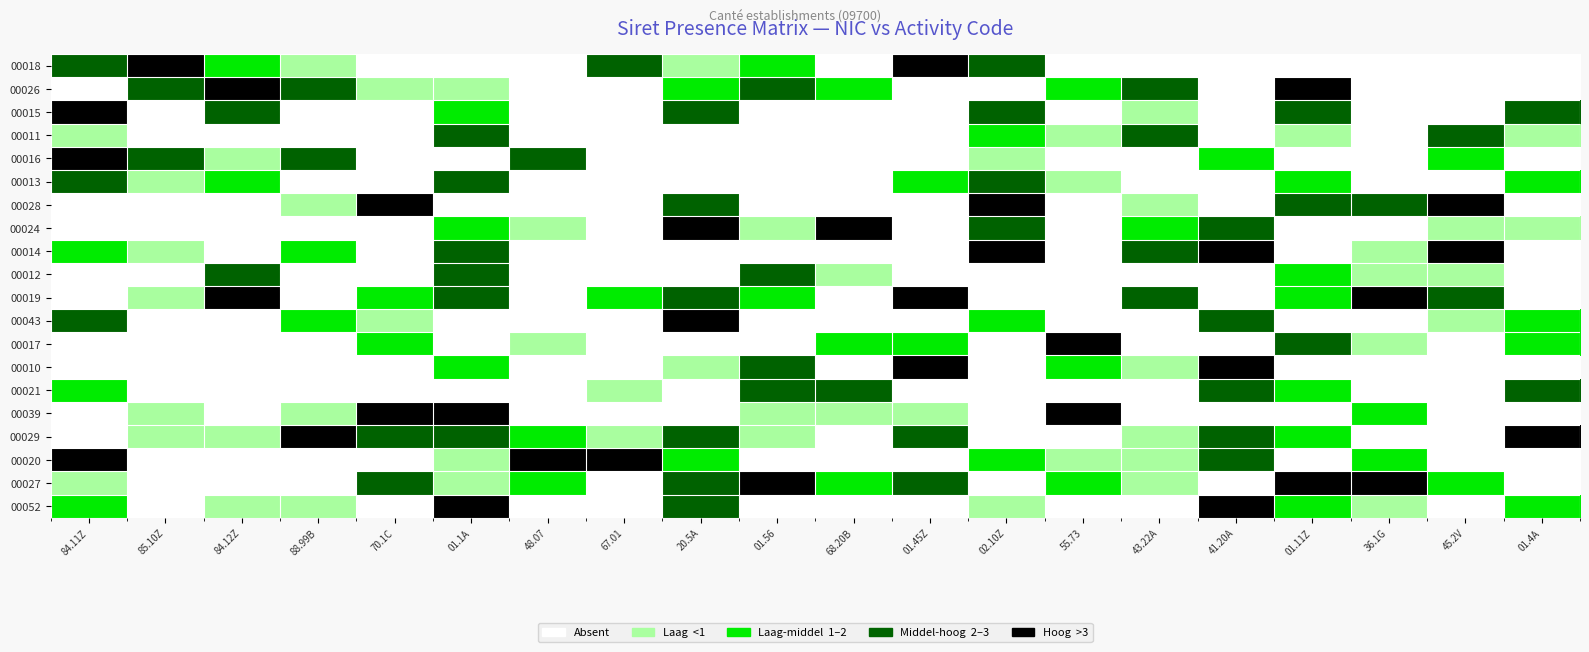

How many categories are shown in the chart?

20